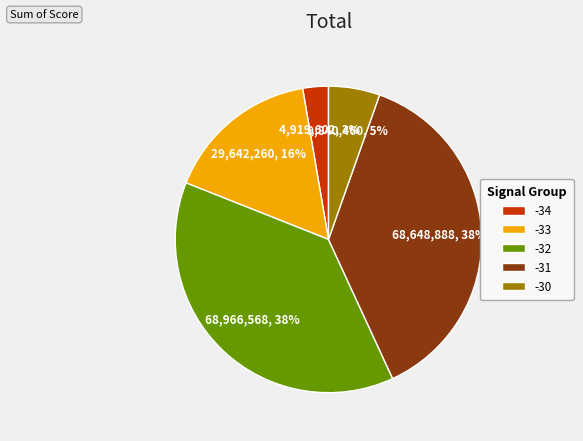

Between -31 and -34, which is larger?

-31